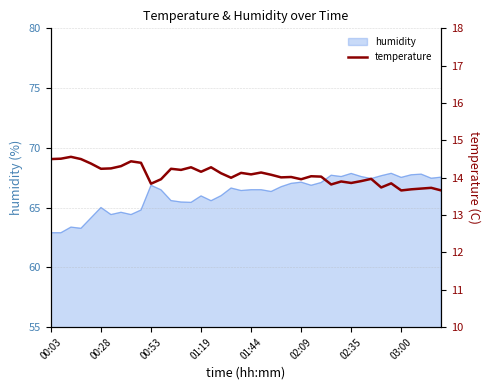

What is the minimum value shown in the chart?

13.7